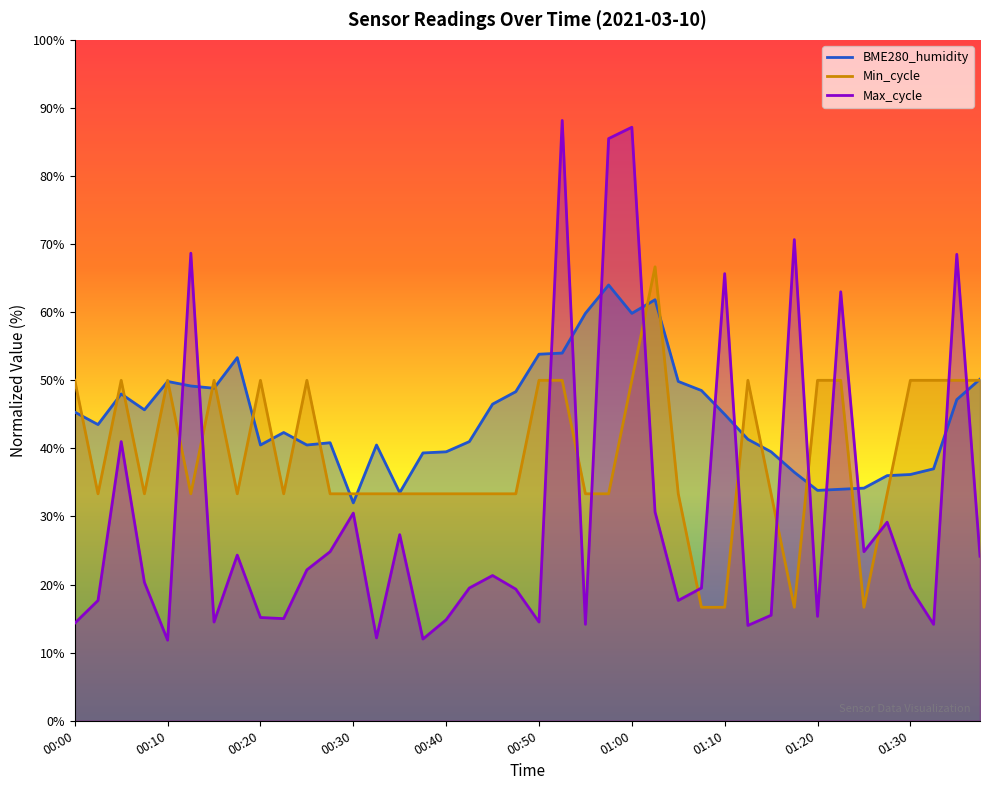

What is the value of the Min_cycle point at the 21st from the left?

50.0